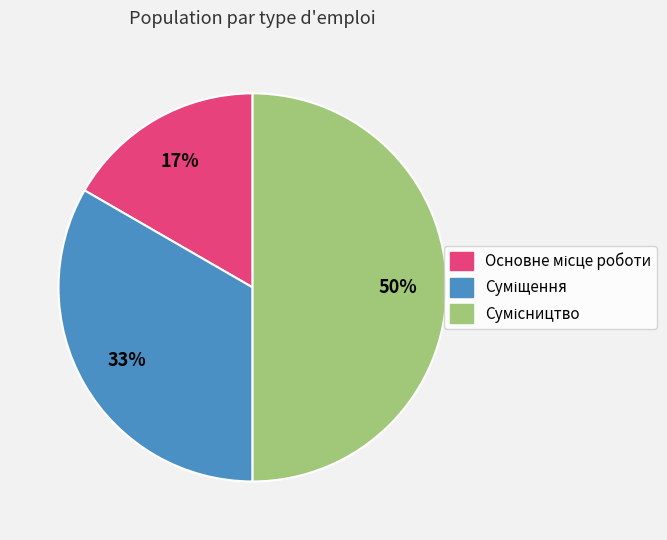

To the nearest percent, what is the difference between the largest and smallest slice percentages?

33%